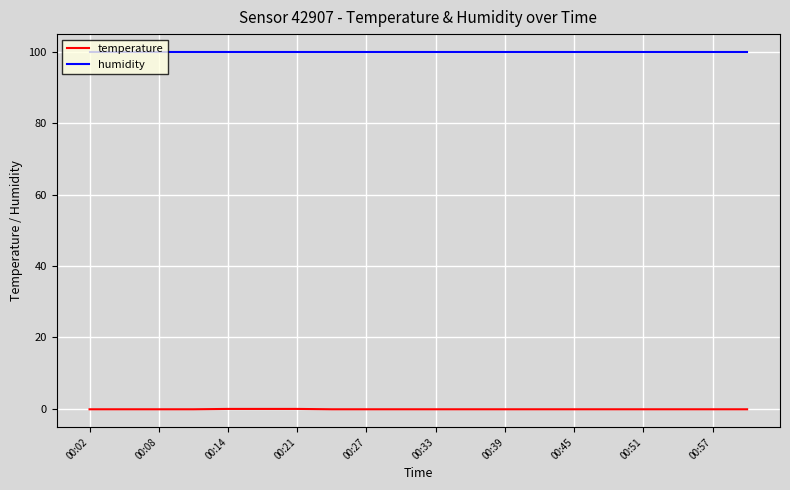

Rank the series by their maximum value, from highest to lowest.

humidity, temperature